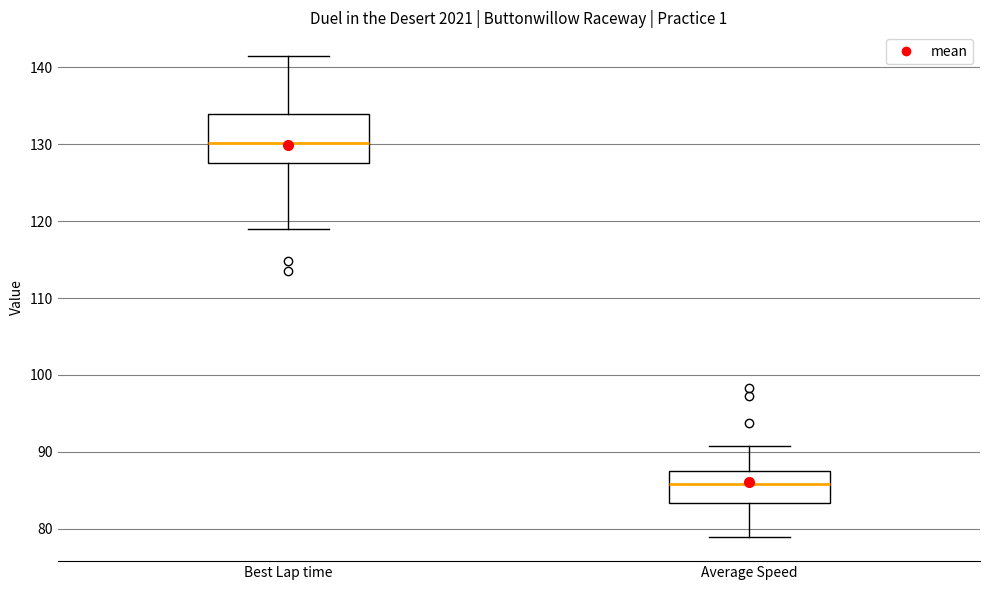

Where does the median line of the box for Average Speed sit on the y-axis? The values are not printed on the chart, so give them approximately, as read against the axis.

86